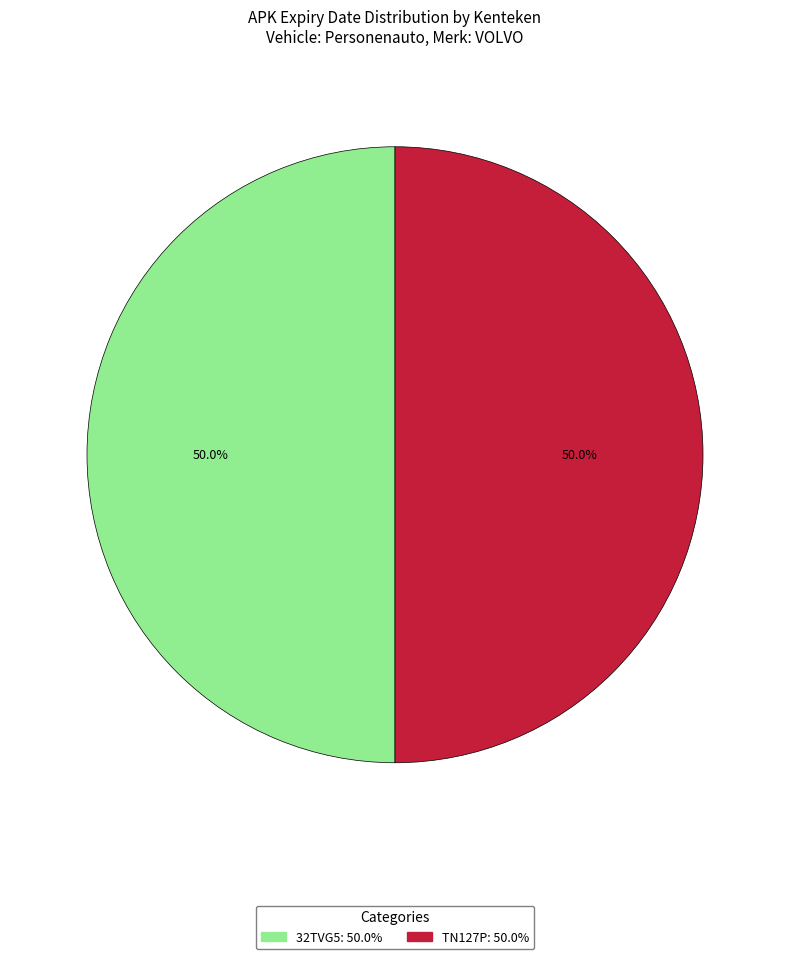

To the nearest percent, what percentage of the pie is 32TVG5?

50%